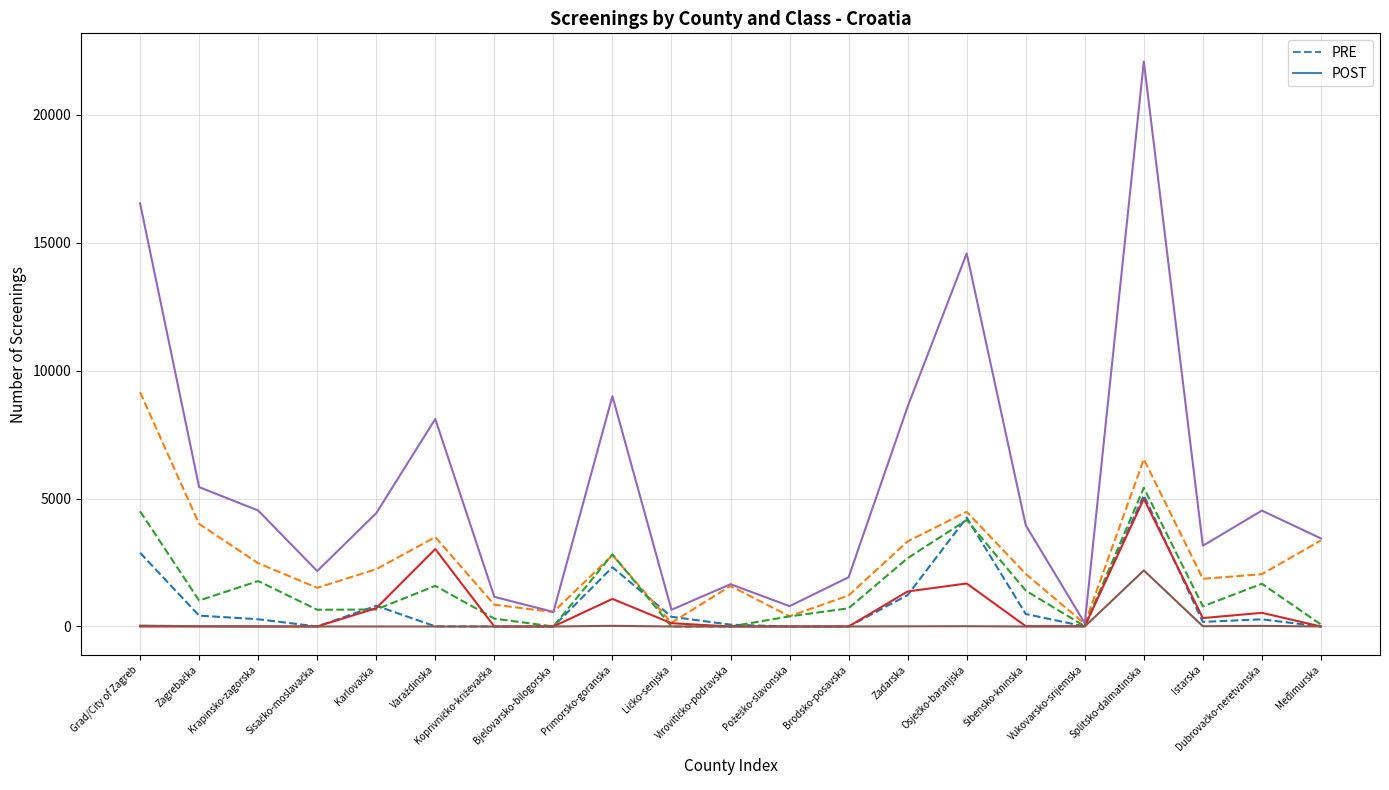

What is the greatest value displayed?

22069